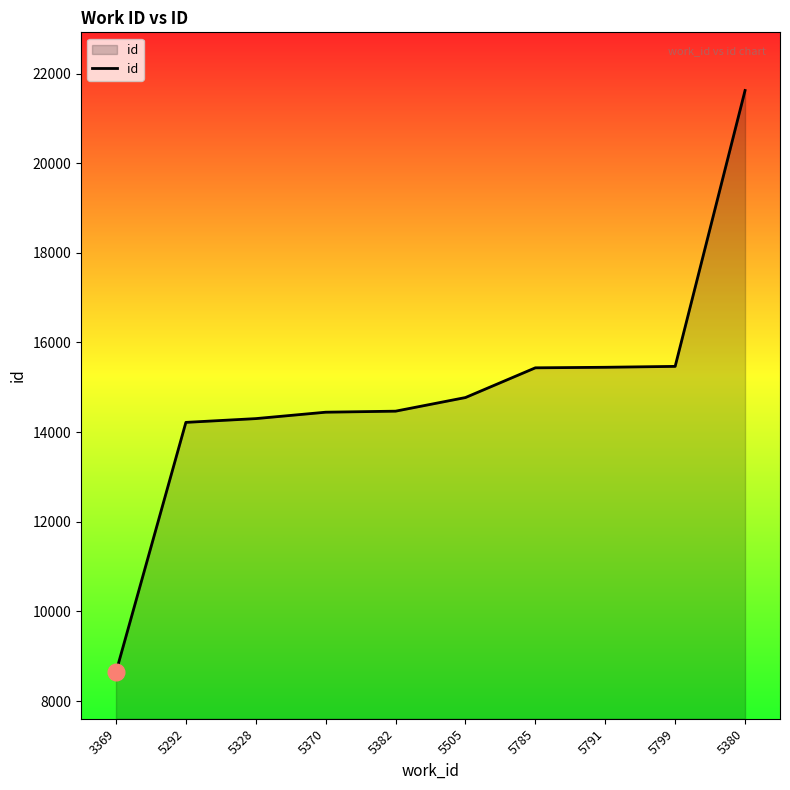

At which category does the chart reach its peak across all series?

5380